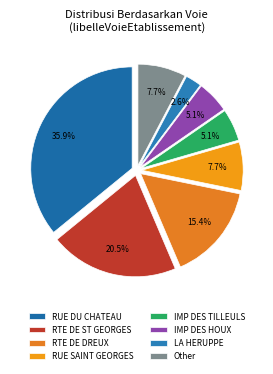

Count the number of slices in the pie.

8